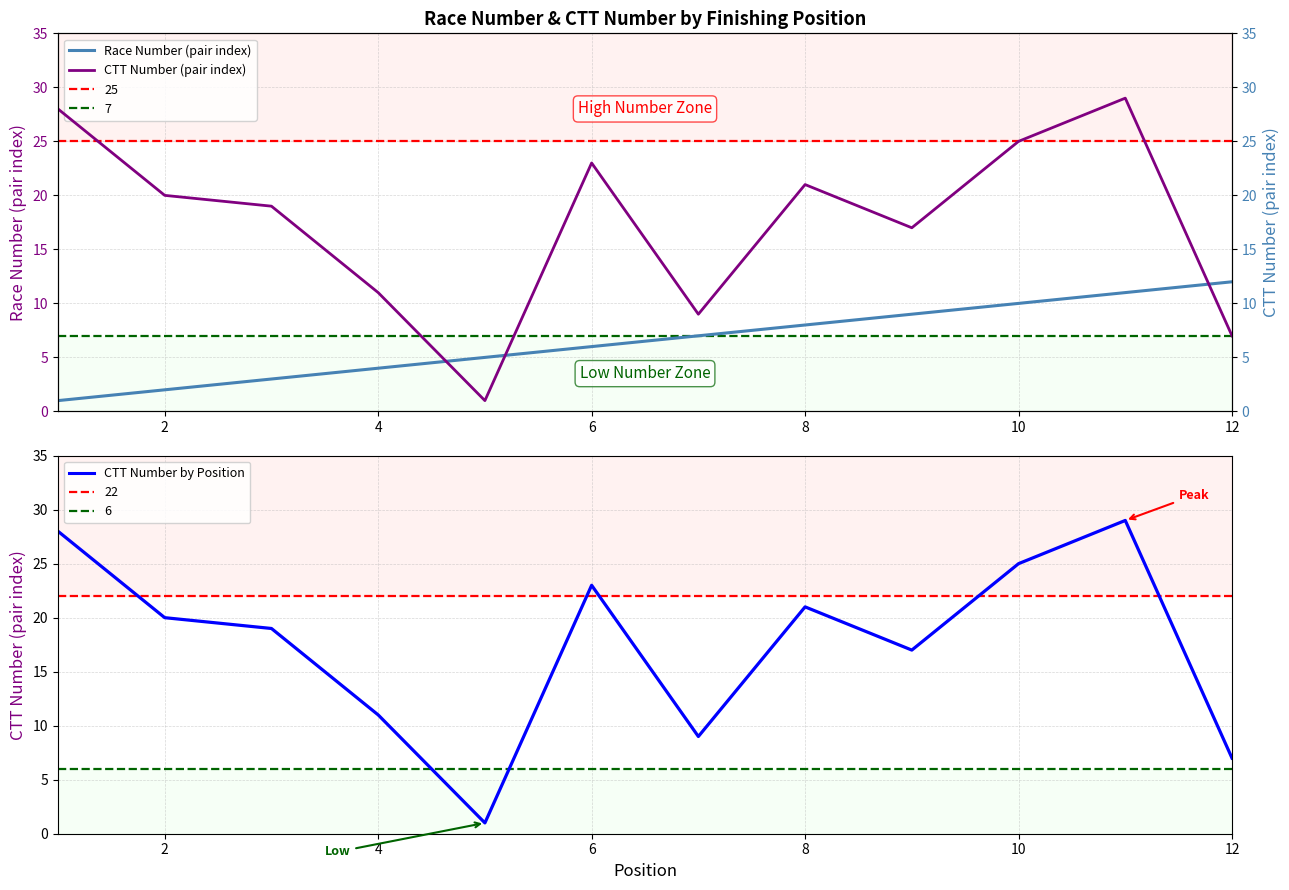

How many lines are shown in the chart?

3